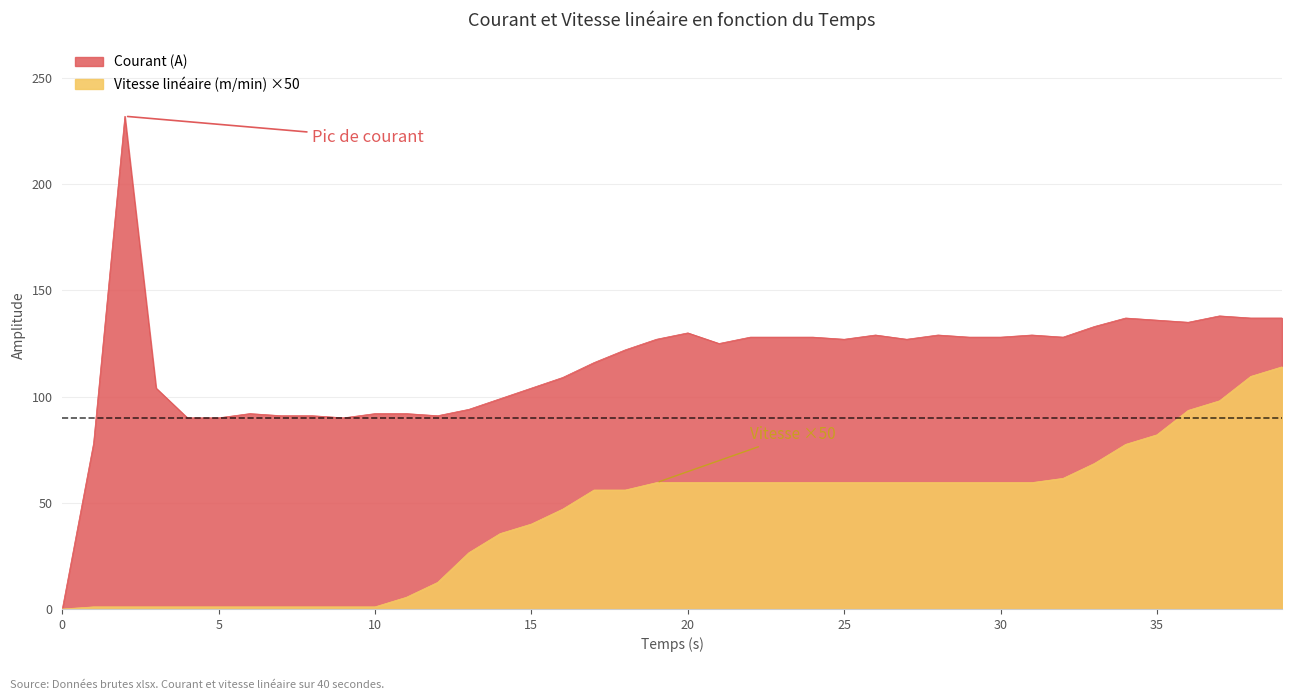

List the labels in order of Courant (A) value, largest first.

2, 37, 34, 38, 39, 35, 36, 33, 20, 26, 28, 31, 22, 23, 24, 29, 30, 32, 19, 25, 27, 21, 18, 17, 16, 3, 15, 14, 13, 6, 10, 11, 7, 8, 12, 4, 5, 9, 1, 0